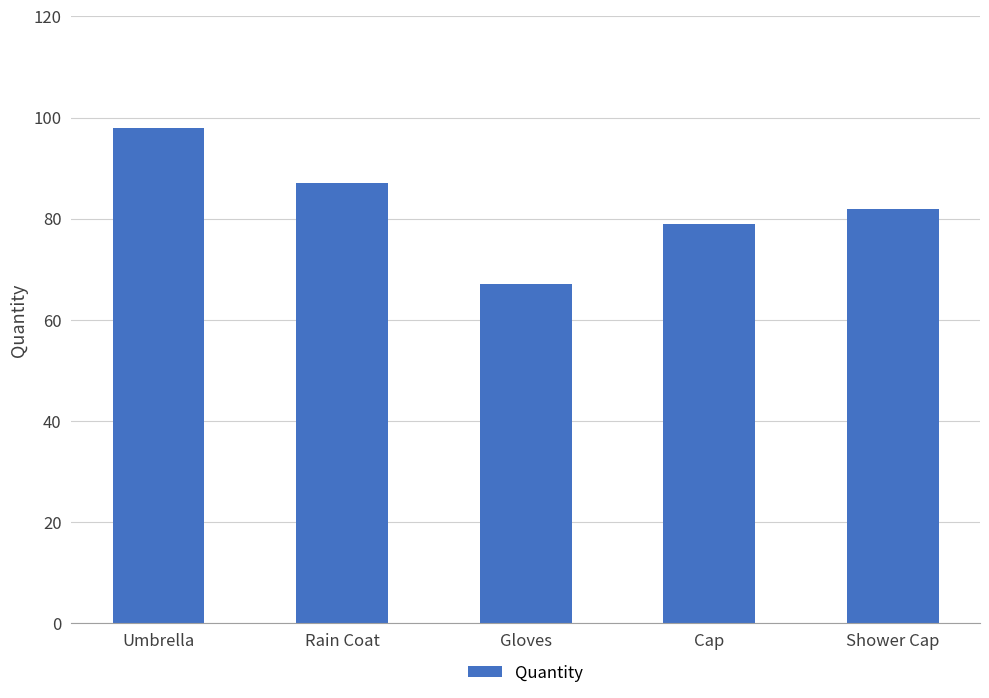

Rank the categories by value from highest to lowest.

Umbrella, Rain Coat, Shower Cap, Cap, Gloves